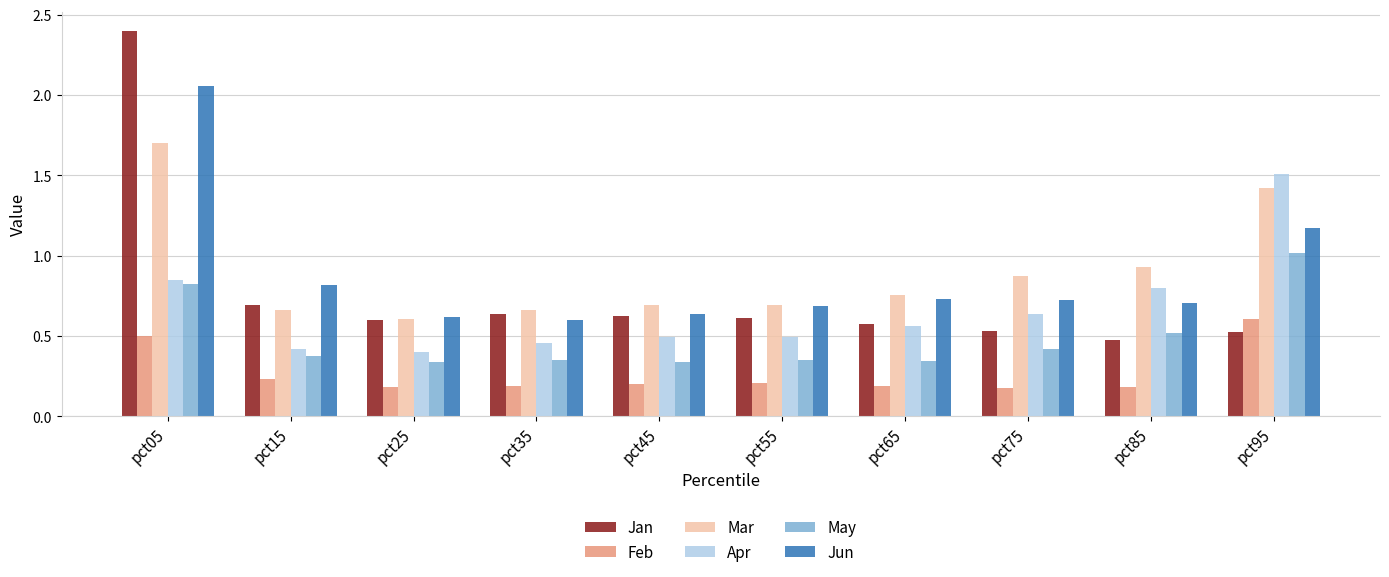

What is the total value across all series at pct65?

3.2